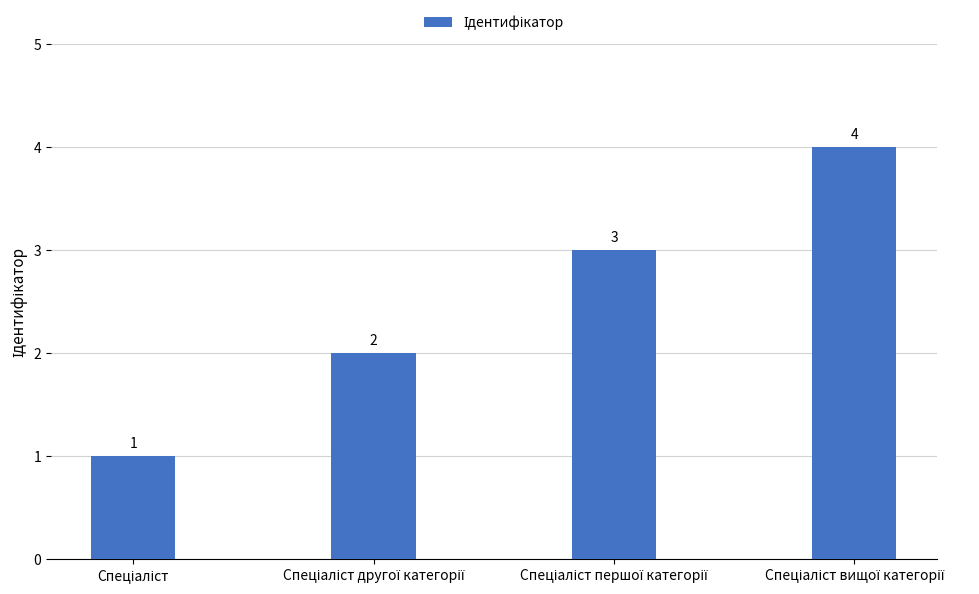

What is the sum of all values?

10